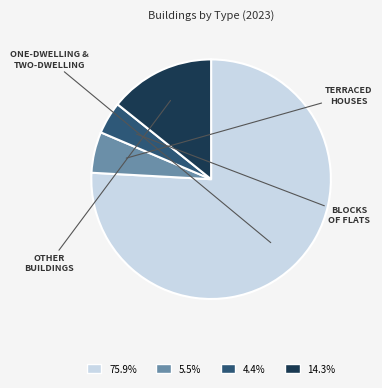

Does any single category account for the majority?

Yes